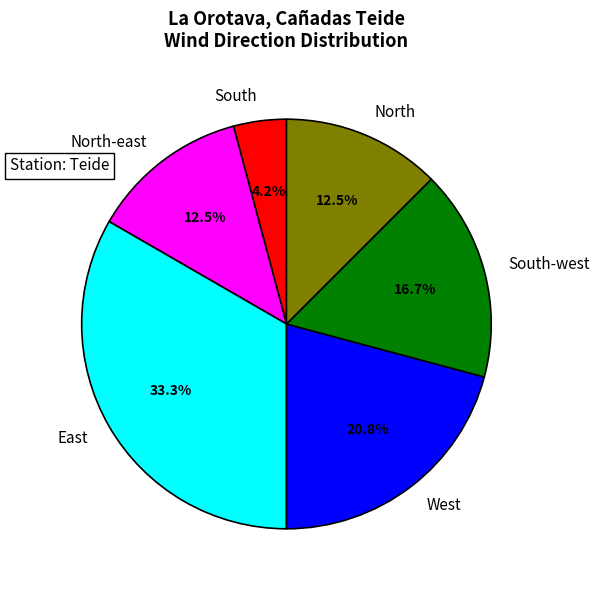

Rank the categories by value from lowest to highest.

South, North-east, North, South-west, West, East